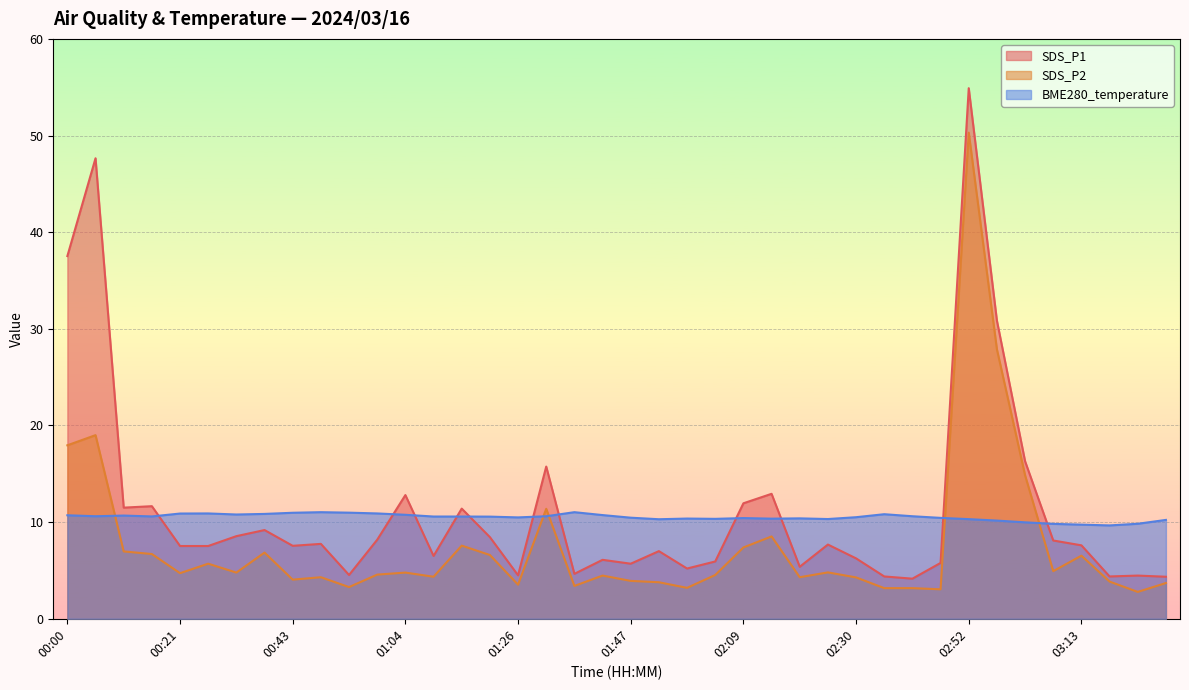

True or false: SDS_P2 and SDS_P1 cross at least once.

False